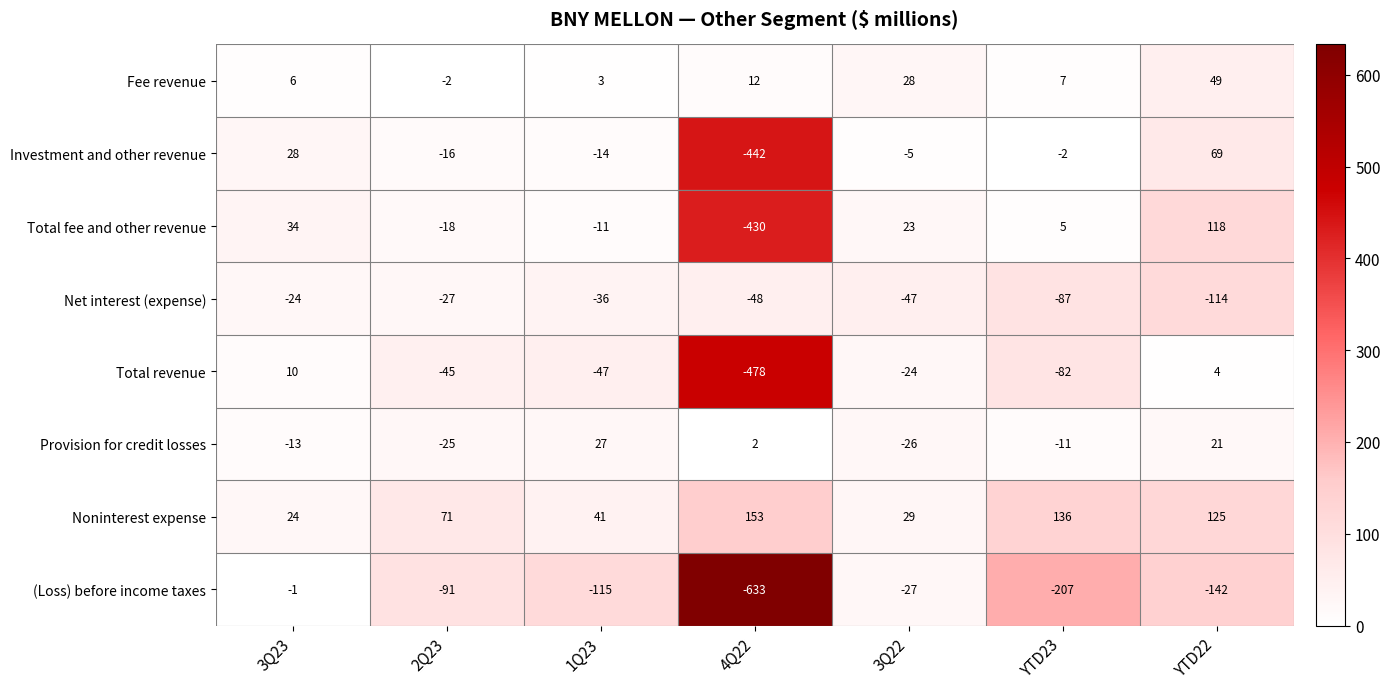

Is it true that Total revenue equals -24 at 3Q22?

True